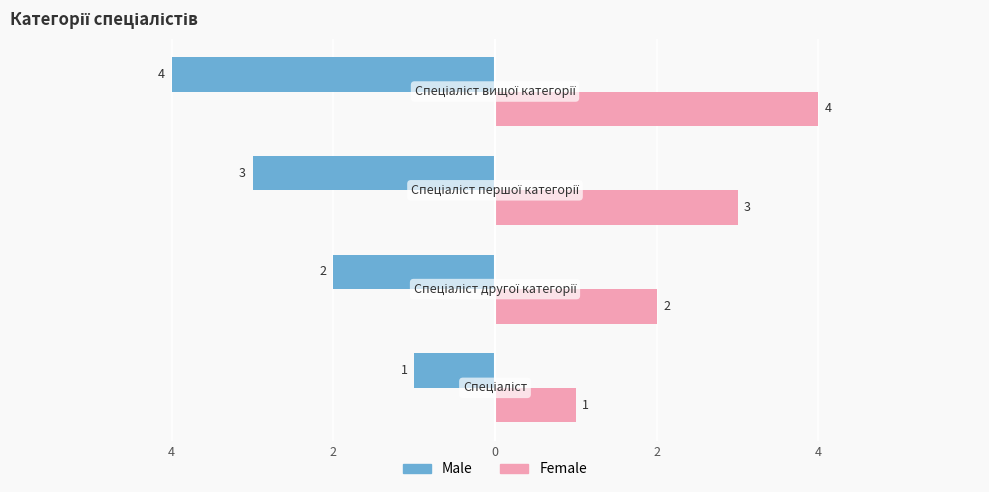

What are all the series names shown in the legend?

Male, Female